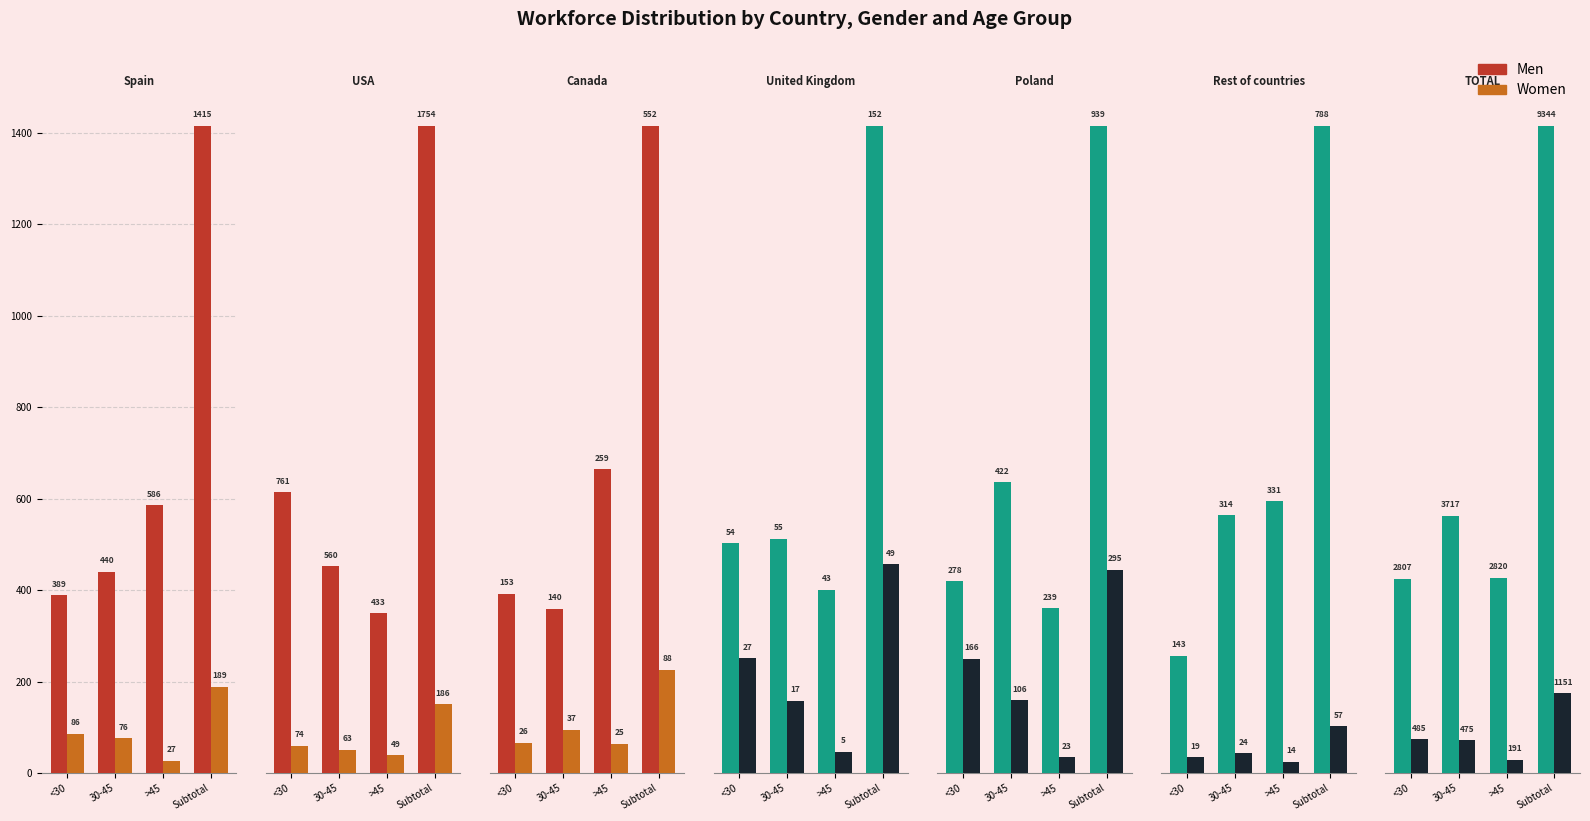

Which category has the highest value across all series?

Subtotal